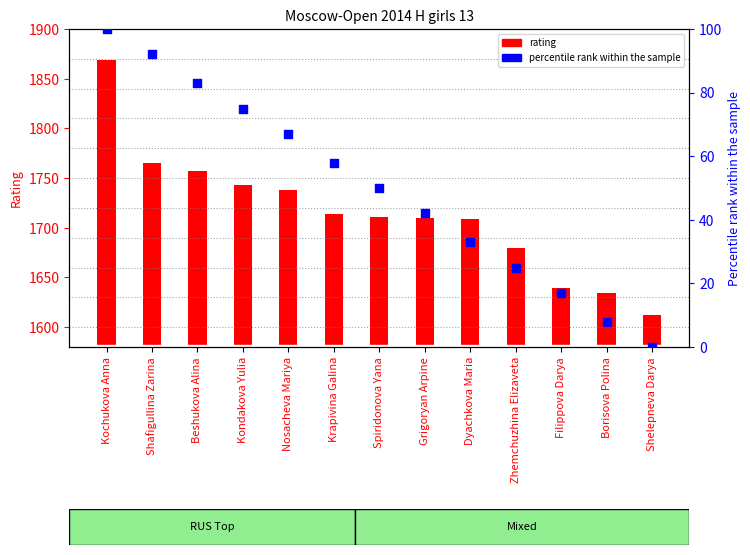

Which series reaches the minimum Y coordinate?

percentile rank within the sample